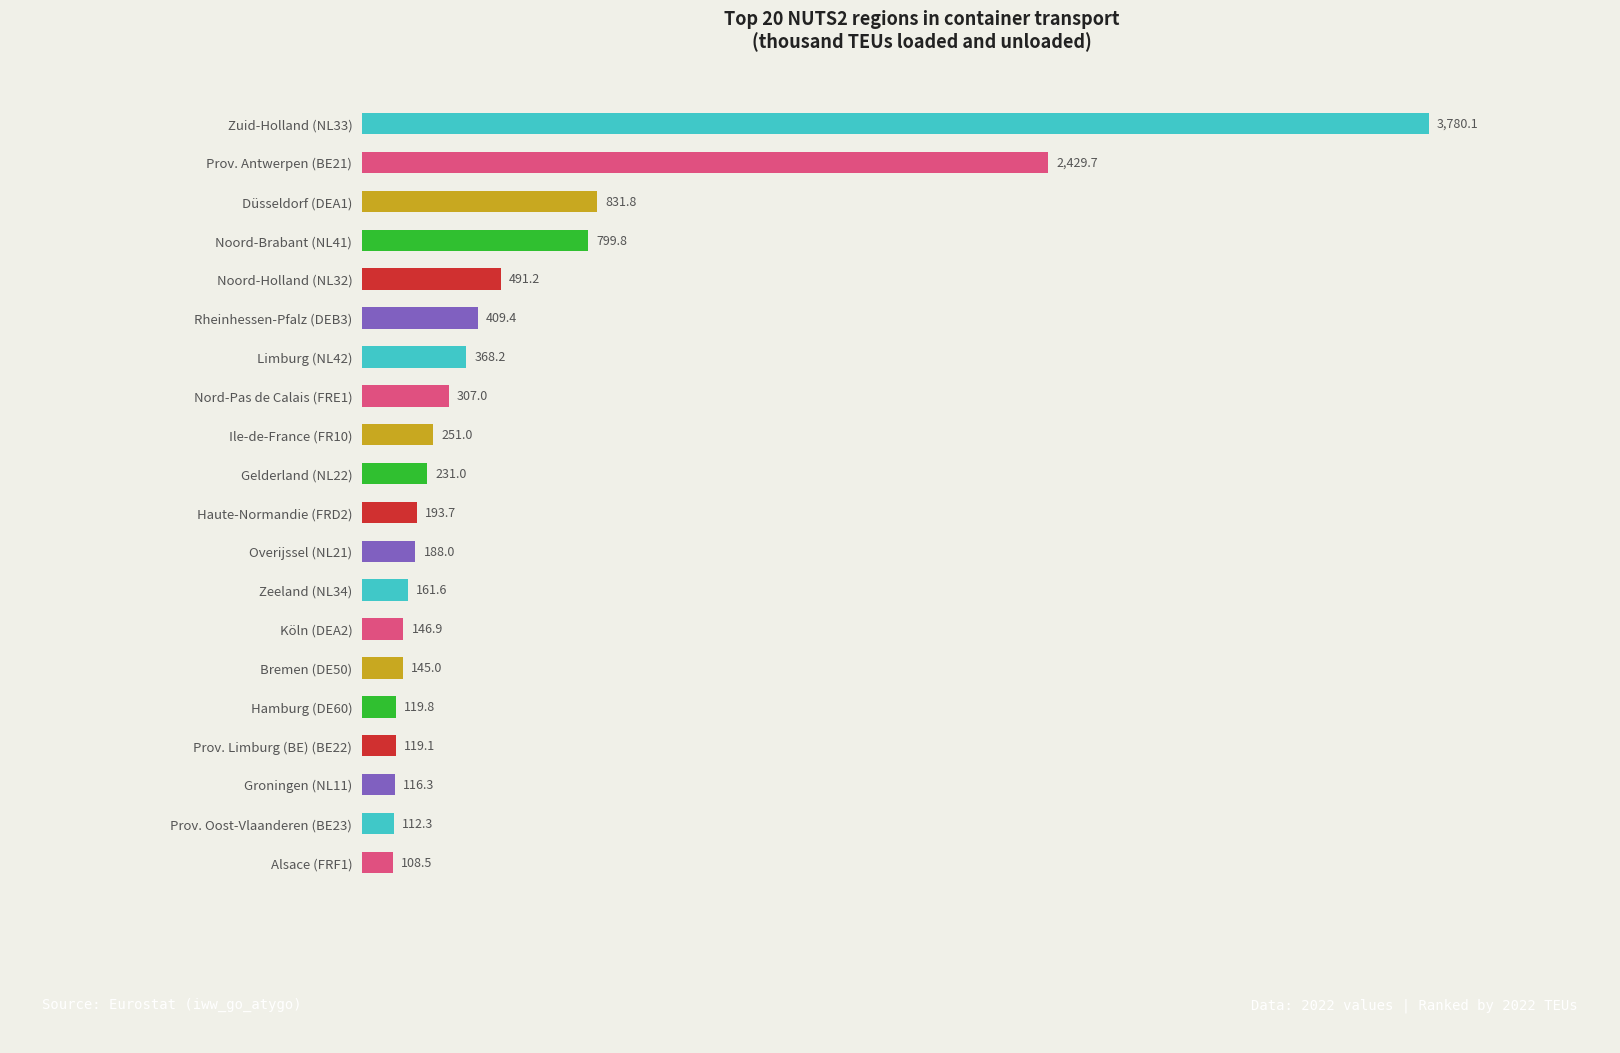

Reading top to bottom, list all the values displayed in this chart.

3780.1	2429.7	831.8	799.8	491.2	409.4	368.2	307.0	251.0	231.0	193.7	188.0	161.6	146.9	145.0	119.8	119.1	116.3	112.3	108.5